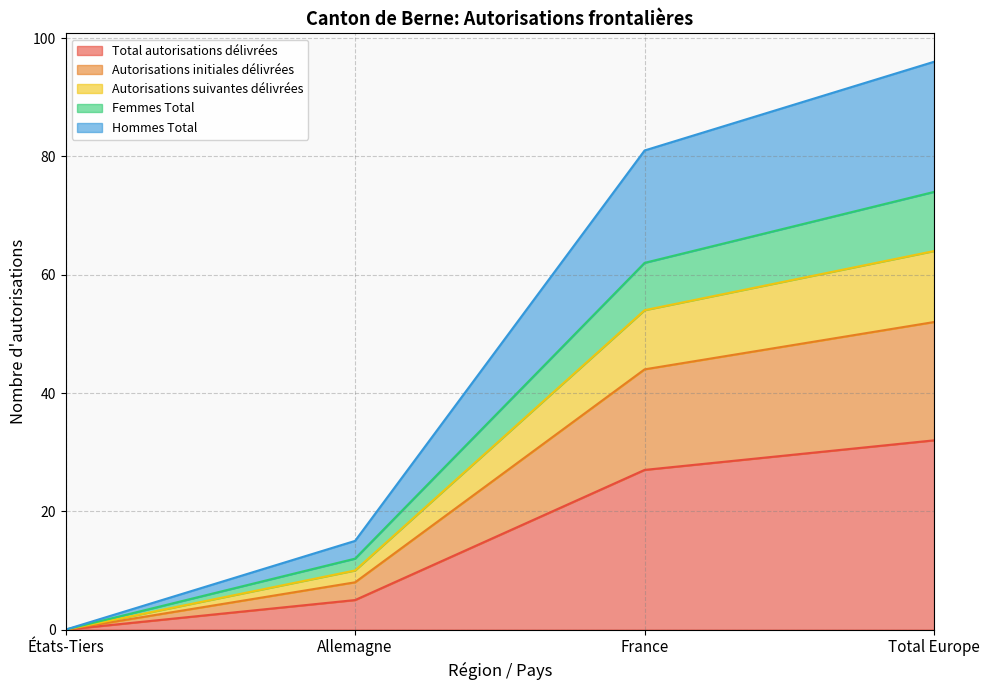

True or false: Autorisations initiales délivrées and Hommes Total cross at least once.

False